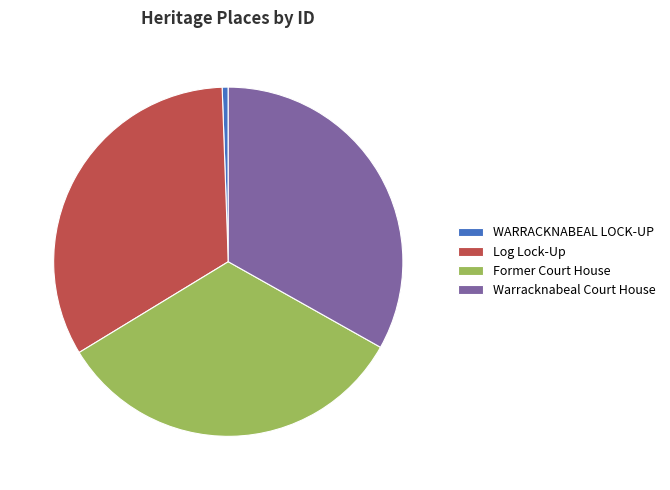

Do WARRACKNABEAL LOCK-UP and Warracknabeal Court House together represent more than half of the pie?

No